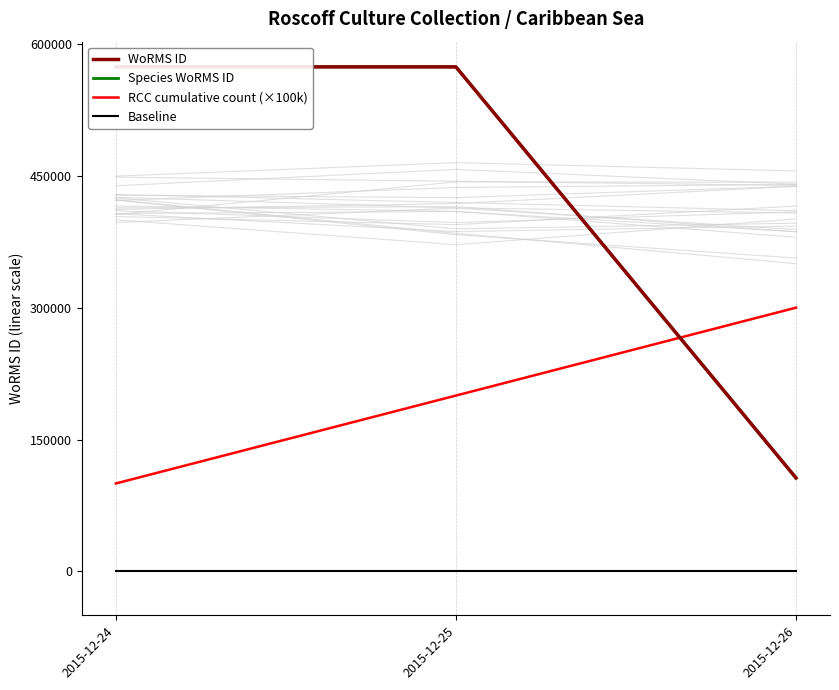

What is the spread (max minus min) of values at 2015-12-26?

300000